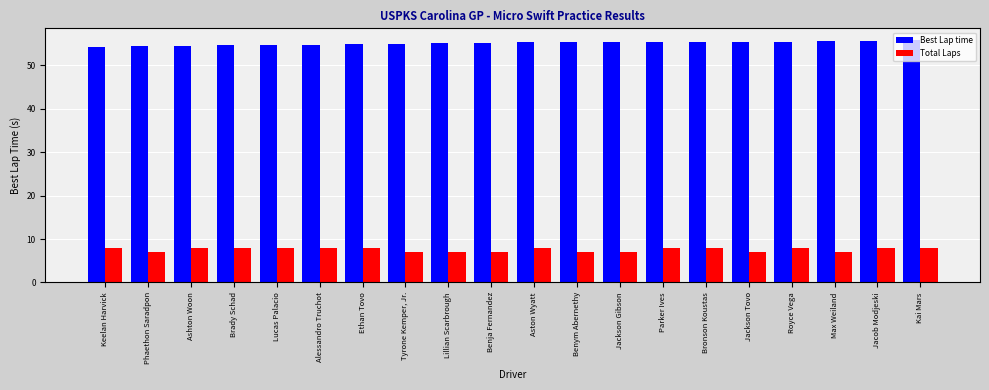

What is the difference between the highest and lowest values at Phaethon Saradpon?

47.4